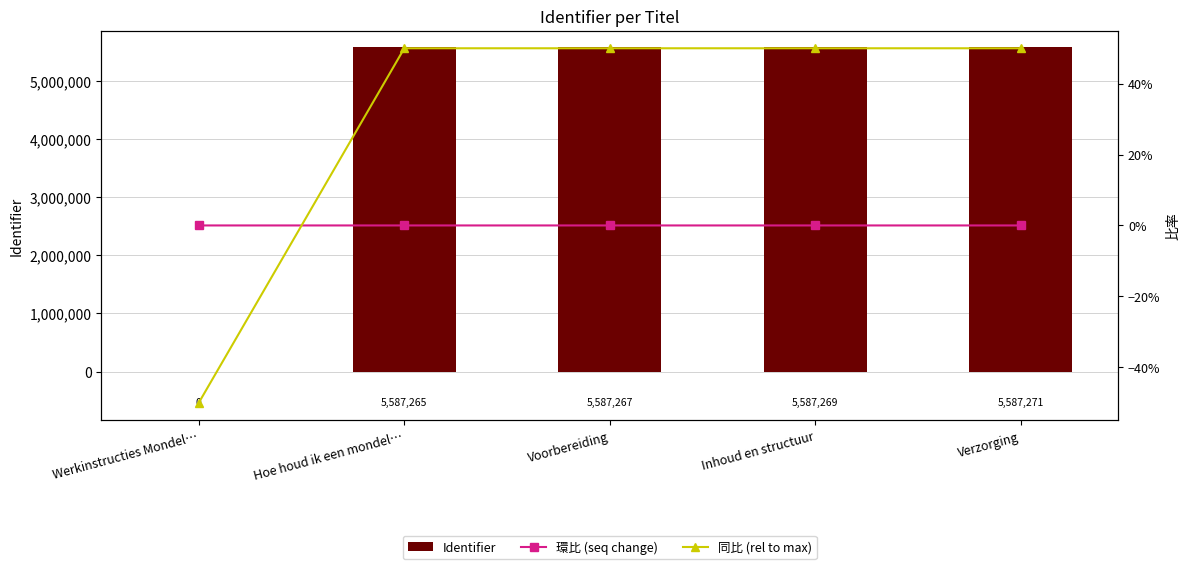

Reading left to right, what are all the values shown in this chart?

Identifier: Werkinstructies Mondel…=0.0	Hoe houd ik een mondel…=5587265.0	Voorbereiding=5587267.0	Inhoud en structuur=5587269.0	Verzorging=5587271.0
環比 (seq change): Werkinstructies Mondel…=0.0	Hoe houd ik een mondel…=0.0	Voorbereiding=0.0	Inhoud en structuur=0.0	Verzorging=0.0
同比 (rel to max): Werkinstructies Mondel…=-0.5	Hoe houd ik een mondel…=0.5	Voorbereiding=0.5	Inhoud en structuur=0.5	Verzorging=0.5